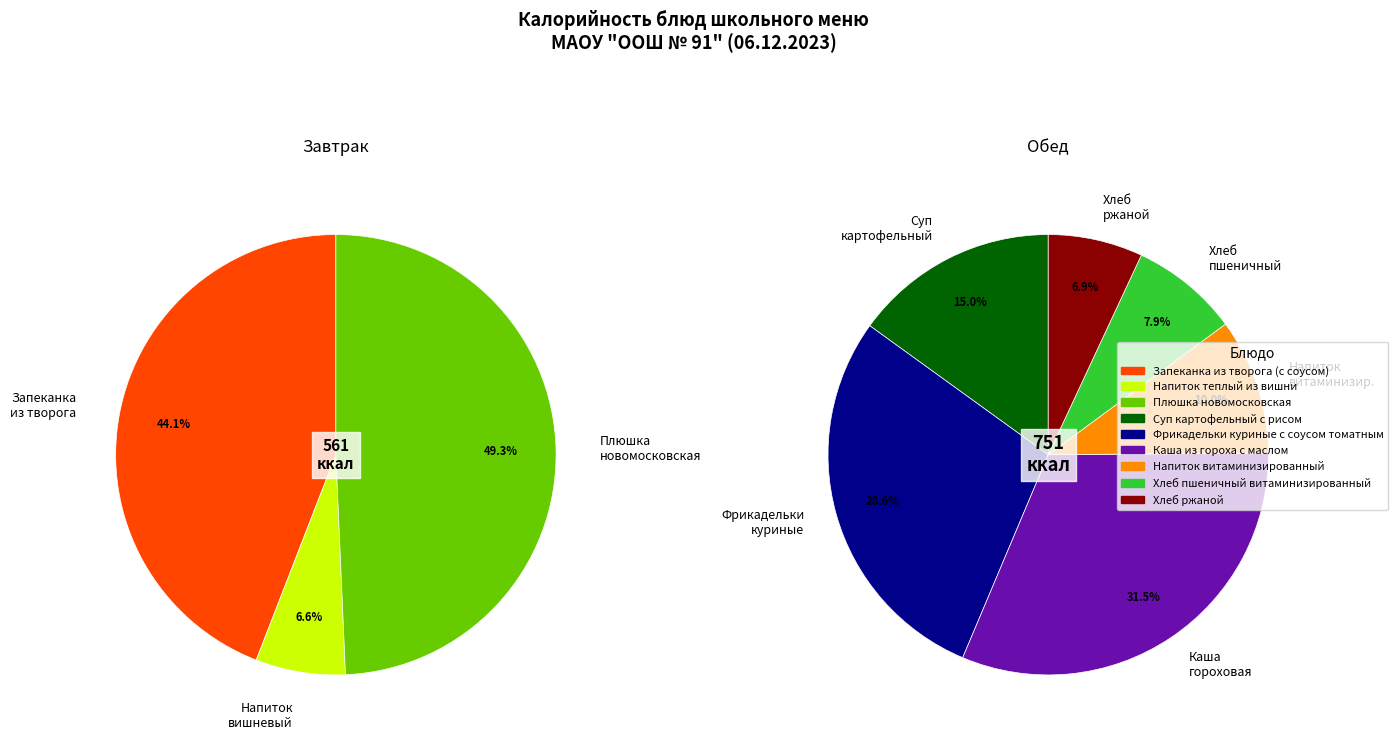

Does any single category account for the majority?

No